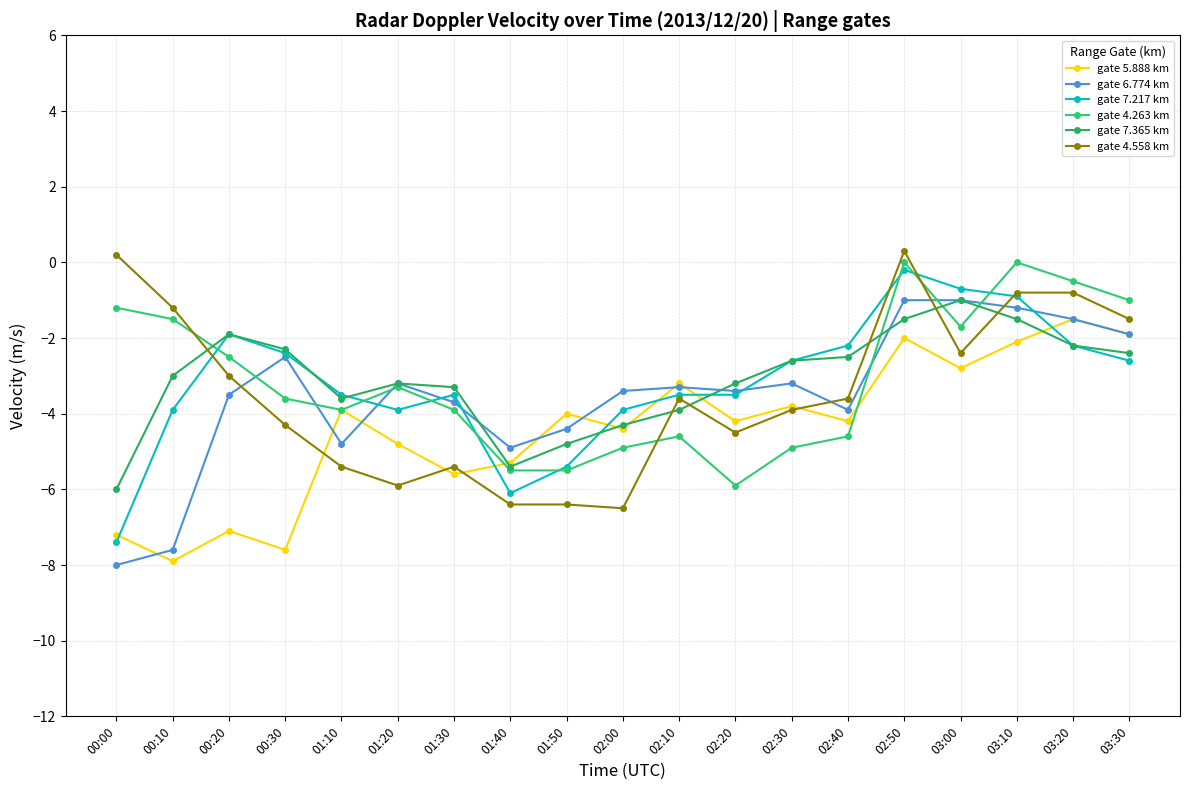

Which series has the largest total across all categories?

gate 7.365 km